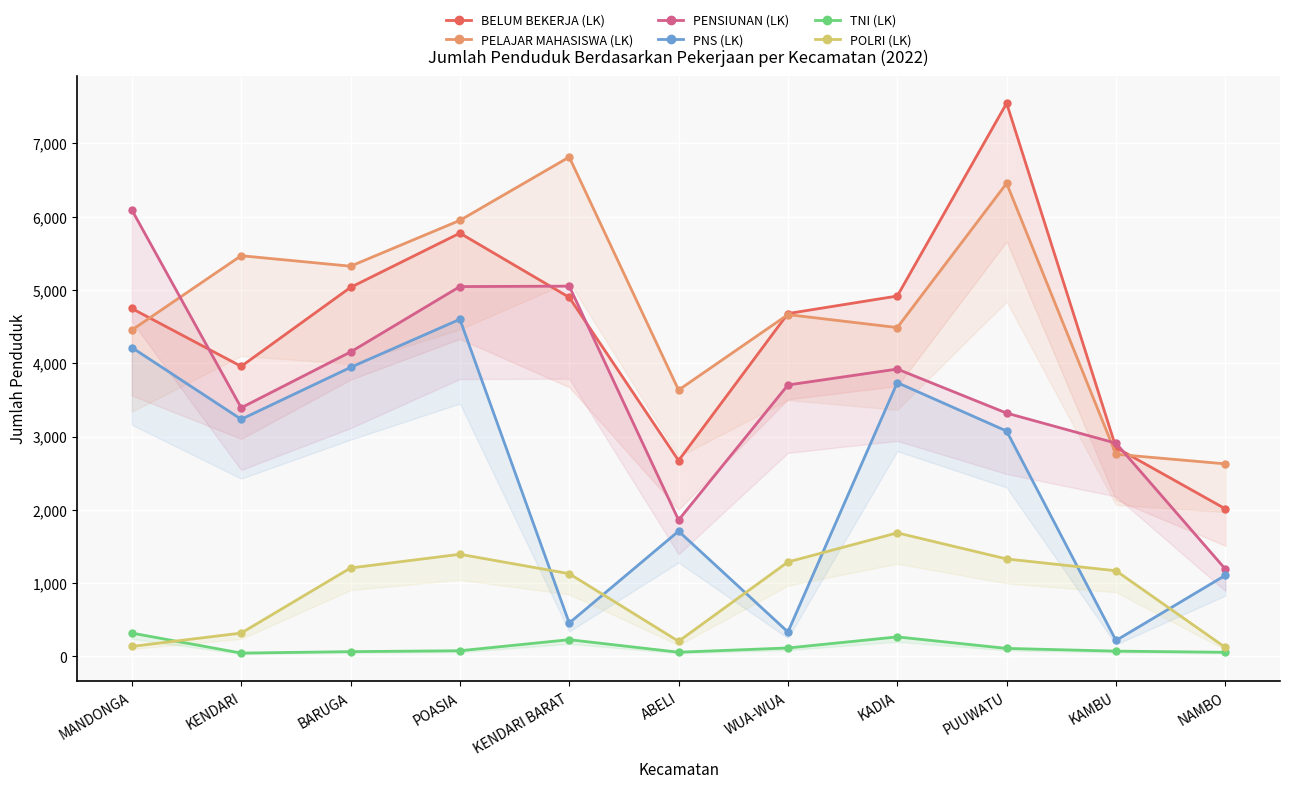

Rank the categories by PENSIUNAN (LK) value from highest to lowest.

MANDONGA, KENDARI BARAT, POASIA, BARUGA, KADIA, WUA-WUA, KENDARI, PUUWATU, KAMBU, ABELI, NAMBO